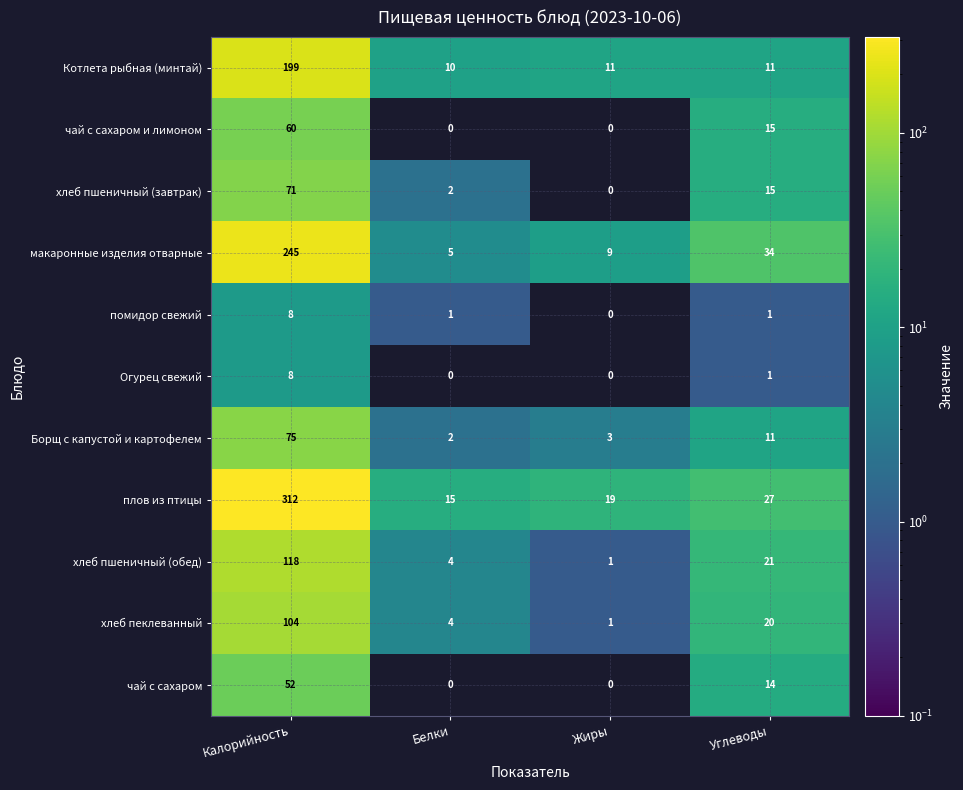

Is the value of помидор свежий at Калорийность greater than the value of макаронные изделия отварные at Жиры?

No